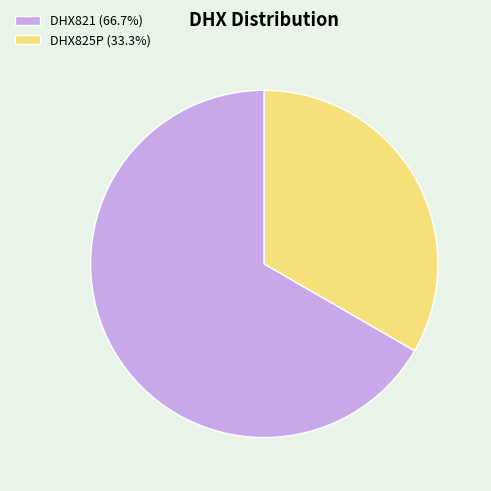

Which category has the smallest portion of the pie?

DHX825P